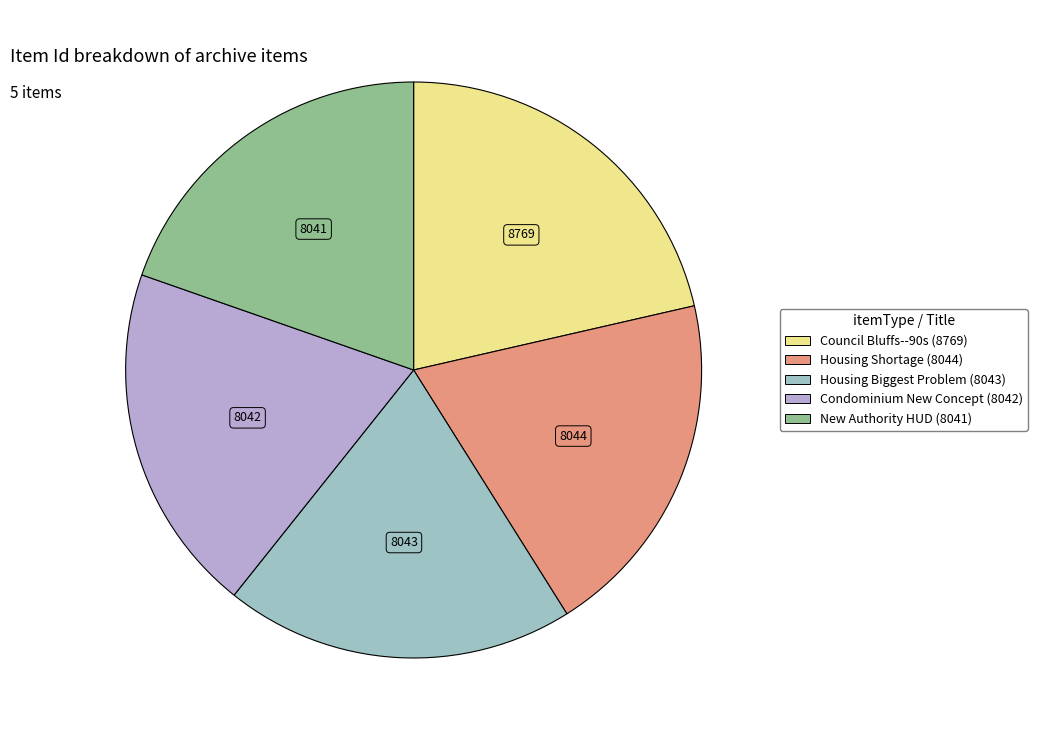

Is there any slice that represents more than half of the pie?

No